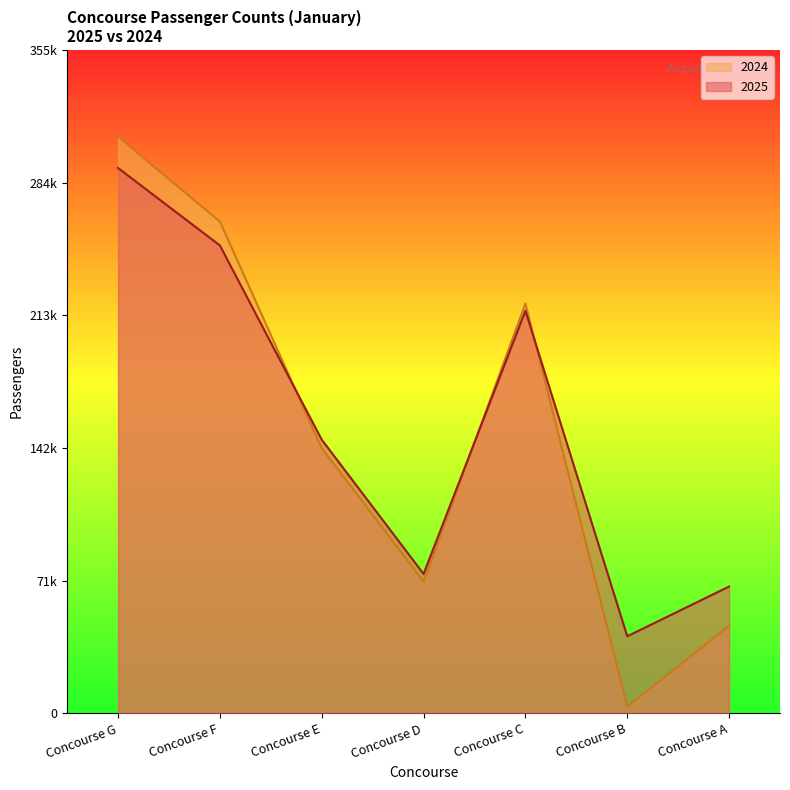

Which series ends up on top after the final intersection of 2025 and 2024?

2025